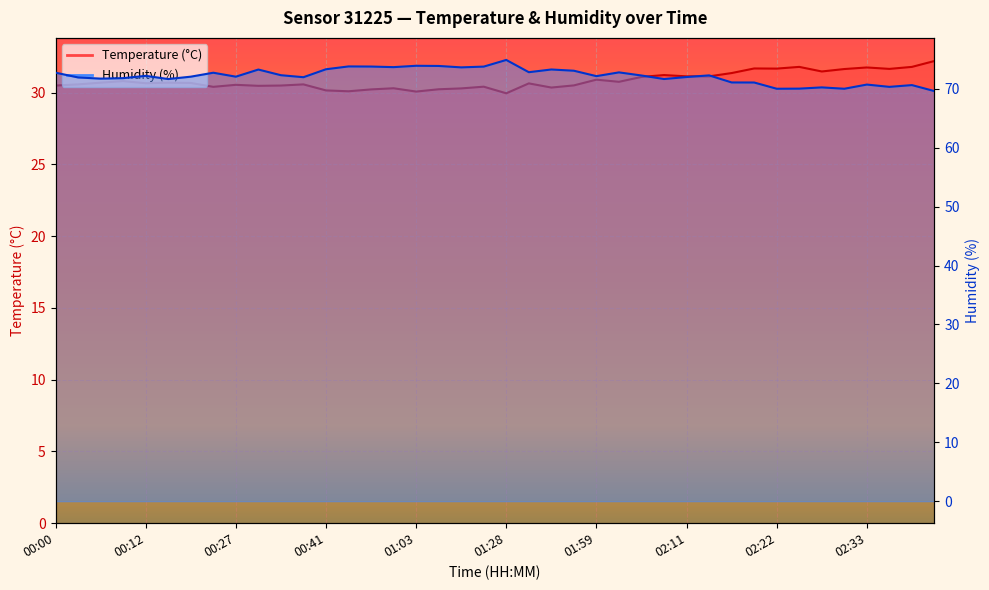

Does the chart display data point markers on the line(s)?

No